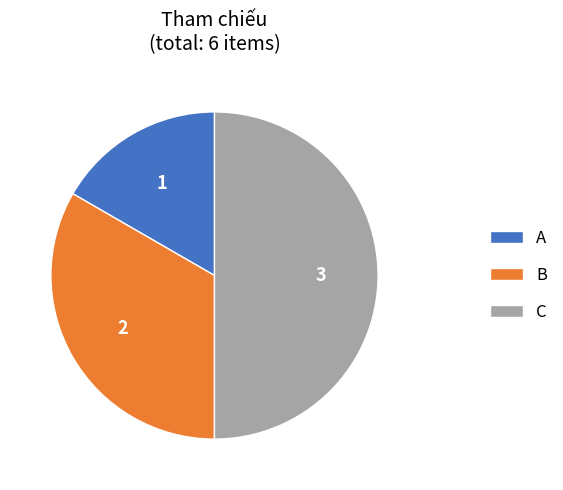

Do C and A together represent more than half of the pie?

Yes